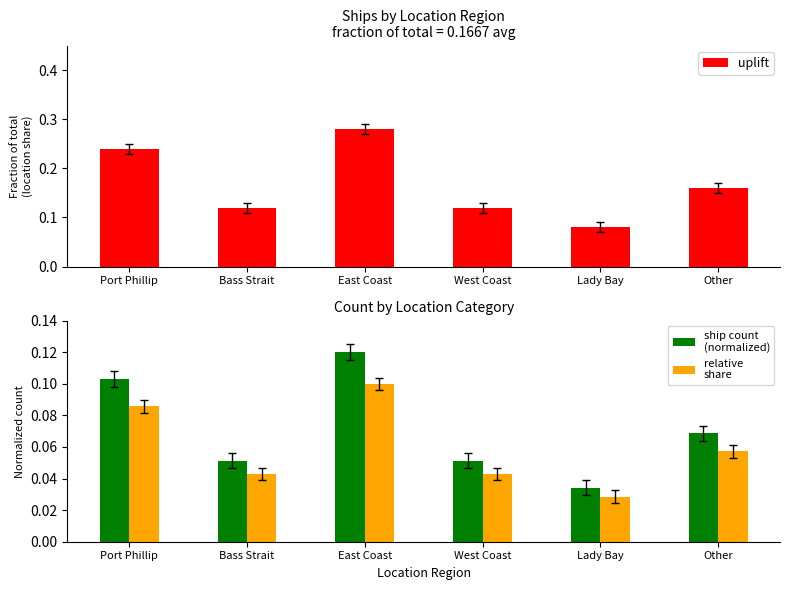

Reading left to right, extract all data points from this chart.

uplift: 0.2	0.1	0.3	0.1	0.1	0.2
ship count
(normalized): 0.1	0.1	0.1	0.1	0.0	0.1
relative
share: 0.1	0.0	0.1	0.0	0.0	0.1